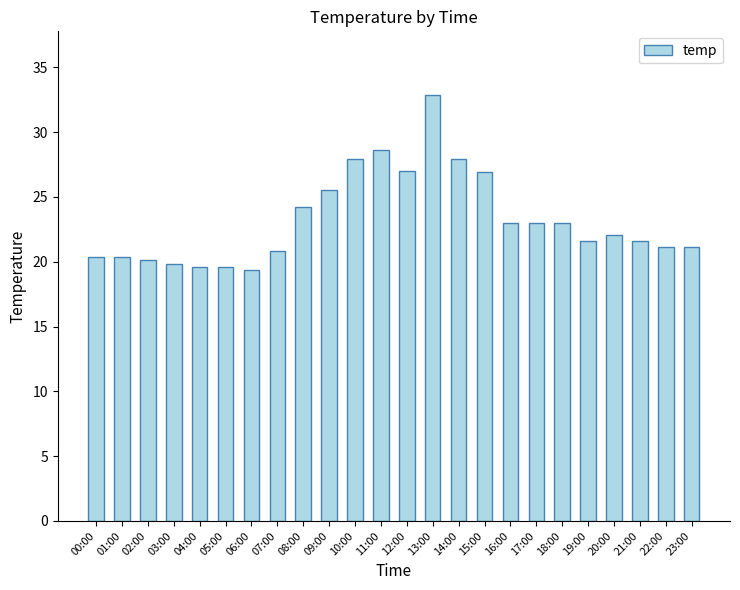

Does the chart contain any negative values?

No